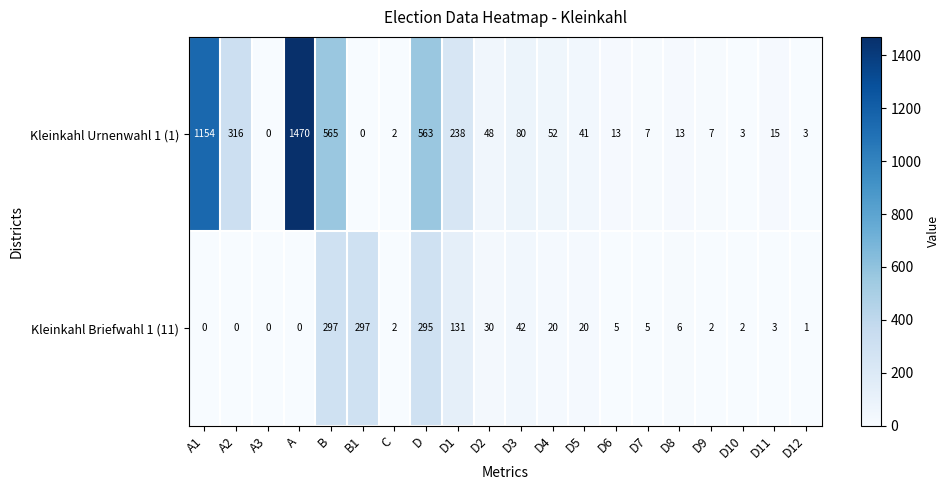

Rank the series by their maximum value, from lowest to highest.

Kleinkahl Briefwahl 1 (11), Kleinkahl Urnenwahl 1 (1)